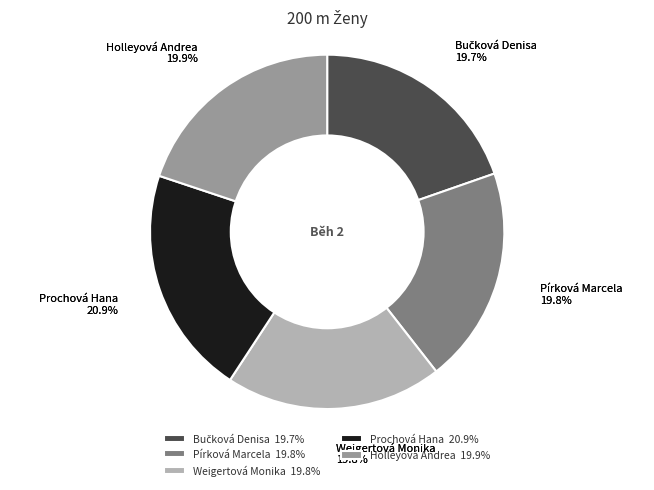

What is the largest slice in the pie chart?

Prochová Hana